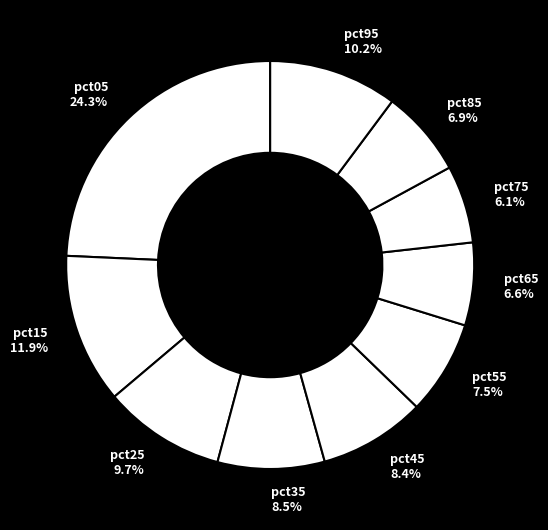

Is pct15 the majority of the pie?

No